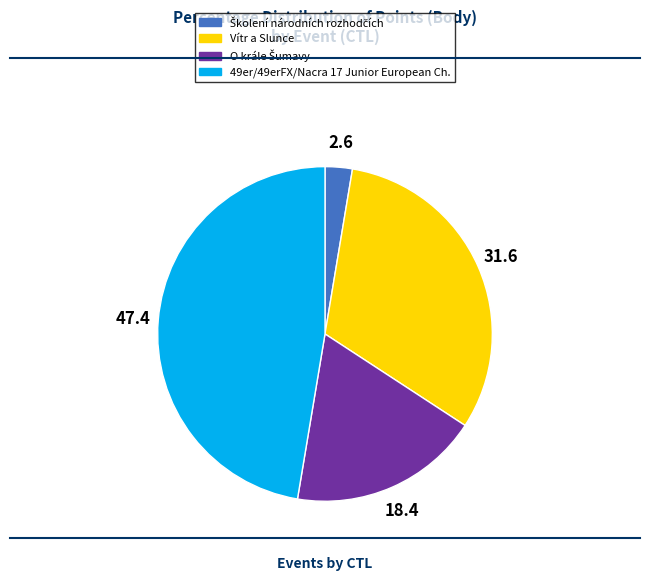

Is there a majority slice in this chart?

No